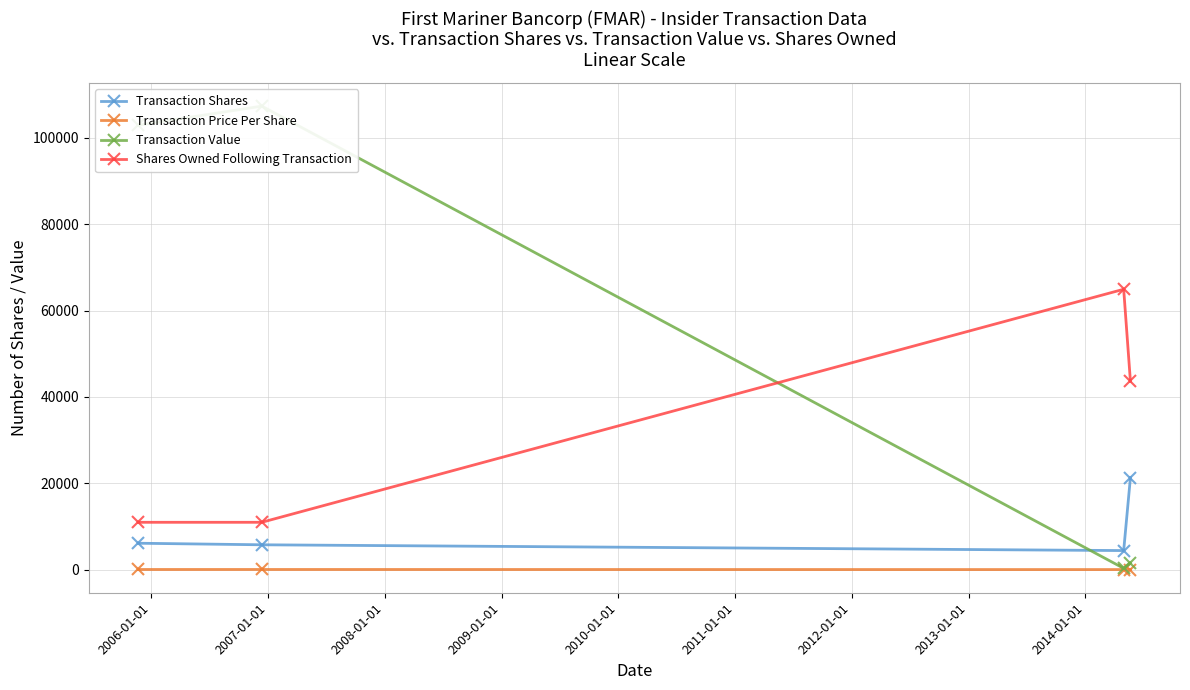

How many series are shown in this chart?

4